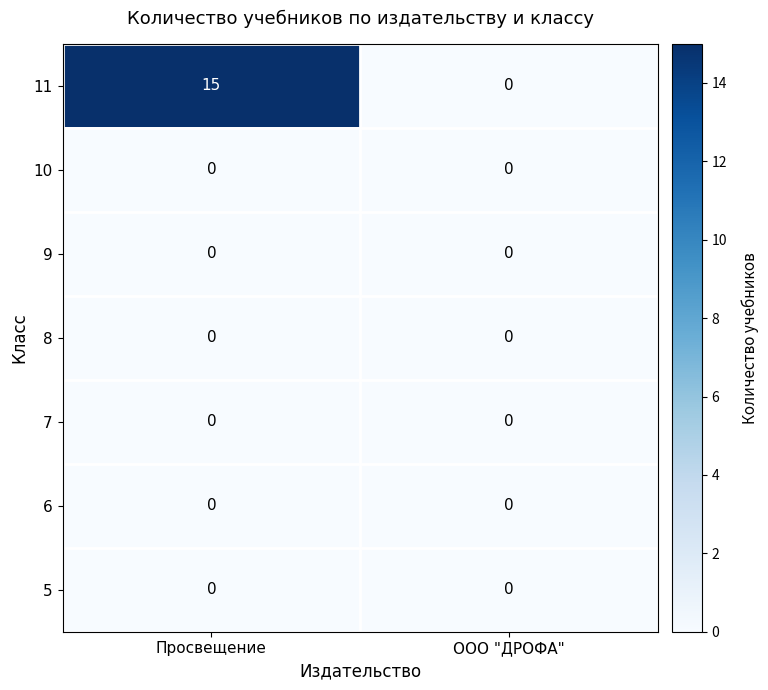

Reading left to right, what are all the values shown in this chart?

11: 15	0
10: 0	0
9: 0	0
8: 0	0
7: 0	0
6: 0	0
5: 0	0